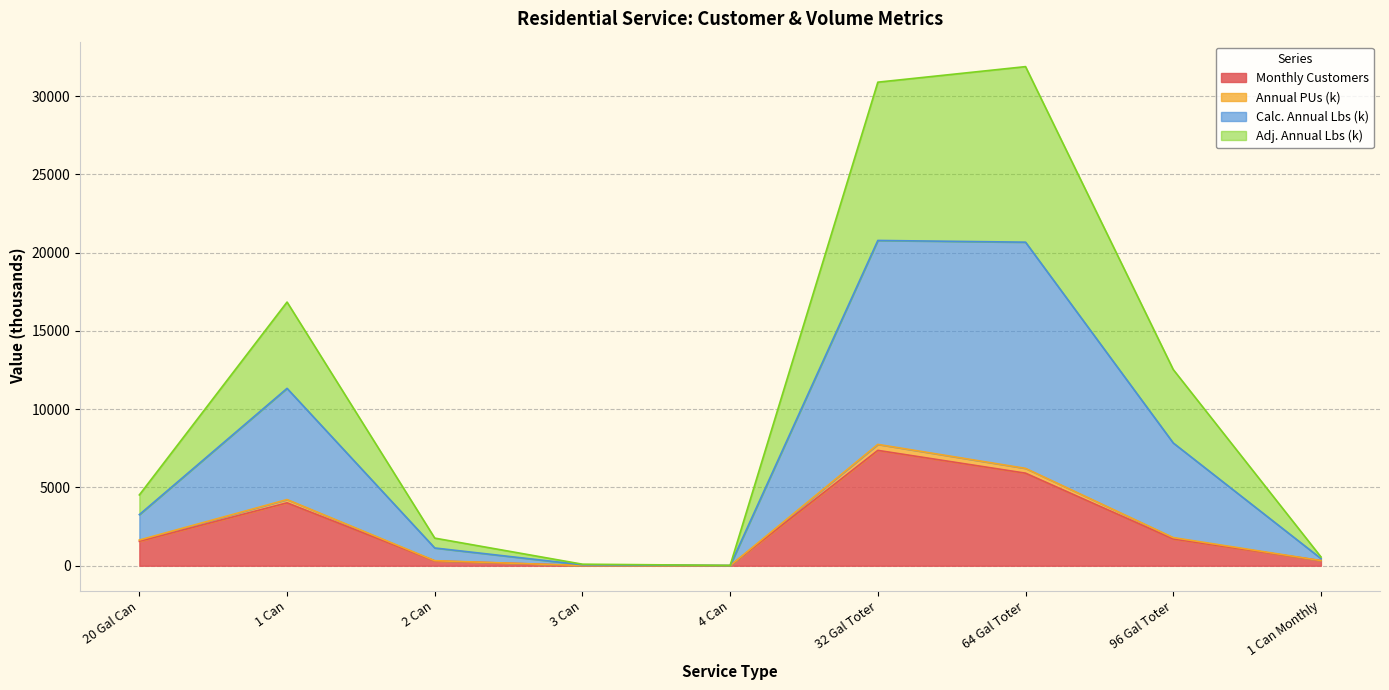

How many lines are shown in the chart?

4